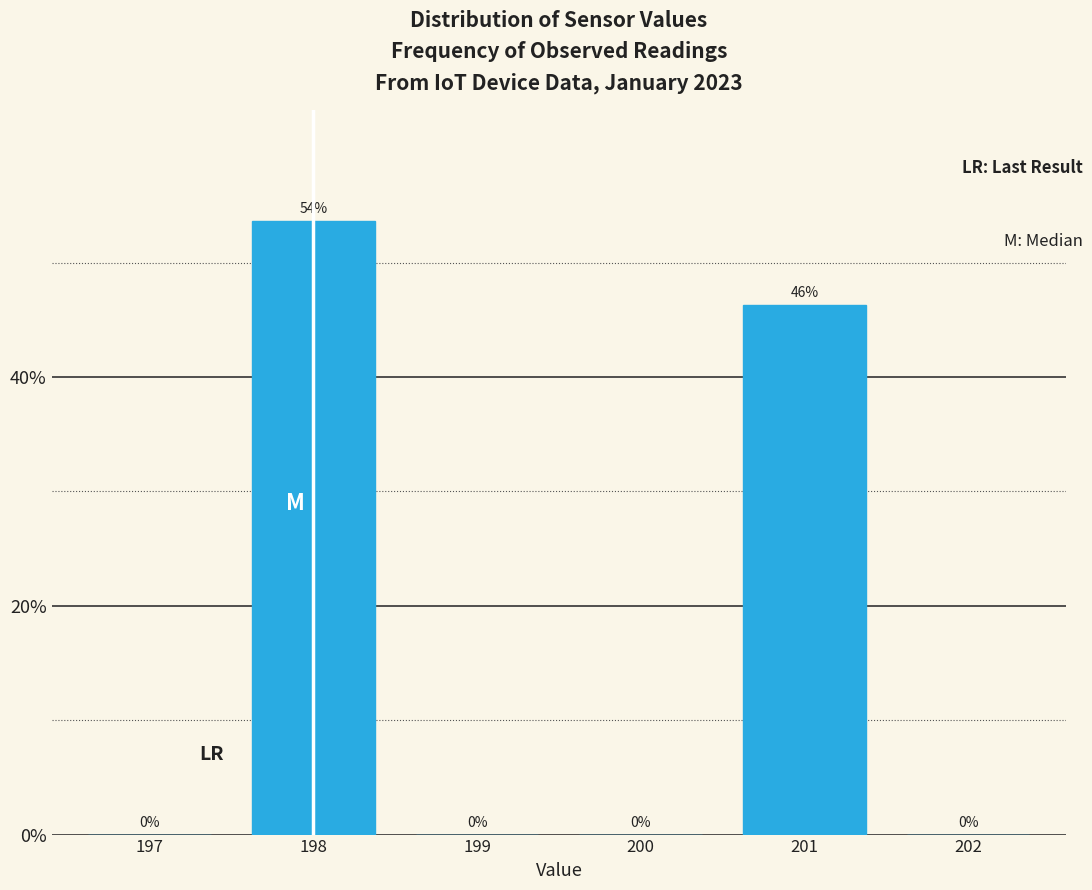

The value at 202 is 0.0. True or false?

True